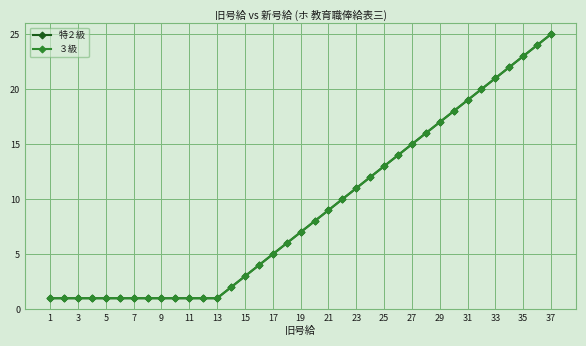

True or false: 特２級 and ３級 intersect in this chart.

False